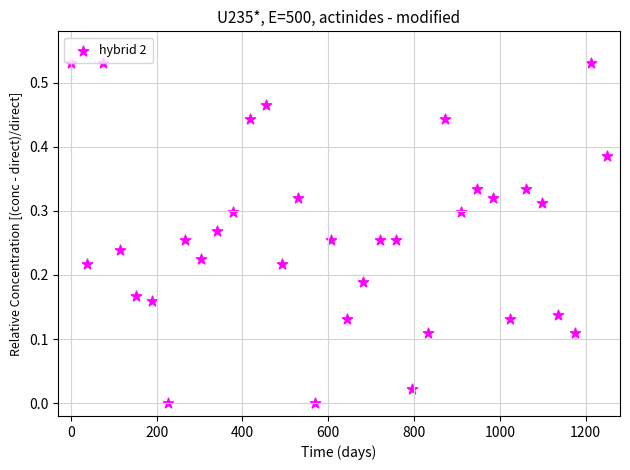

What is the range of X values (max minus min)?

1250.0